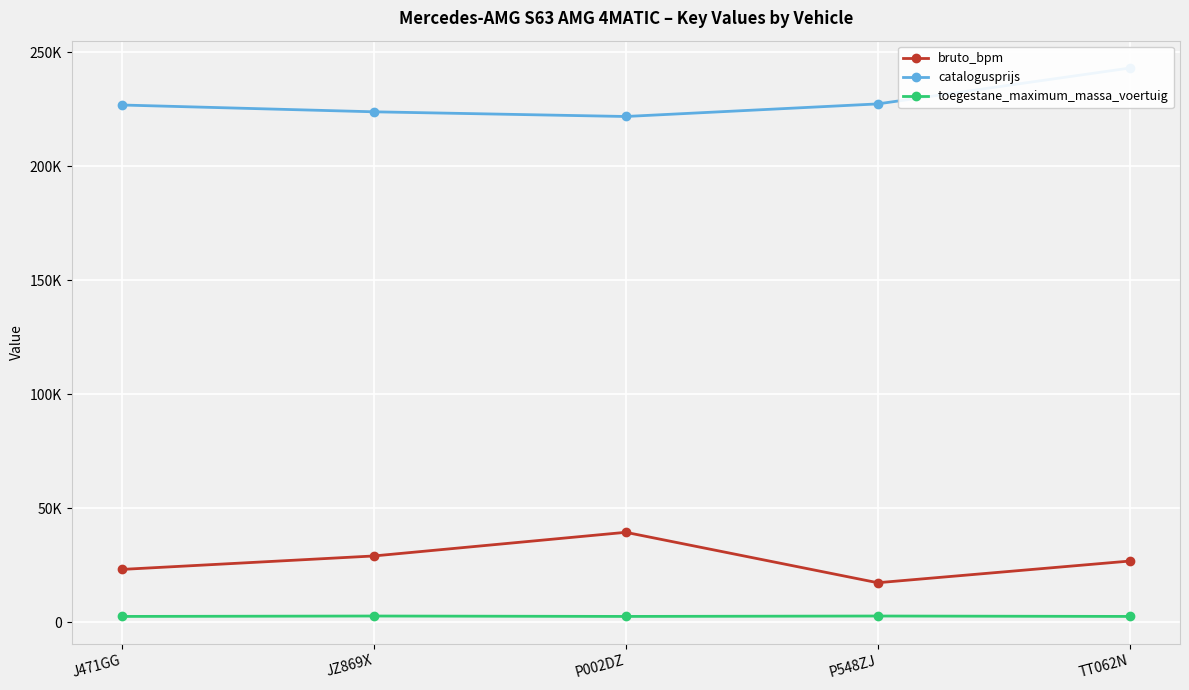

What is the smallest value displayed?

2545